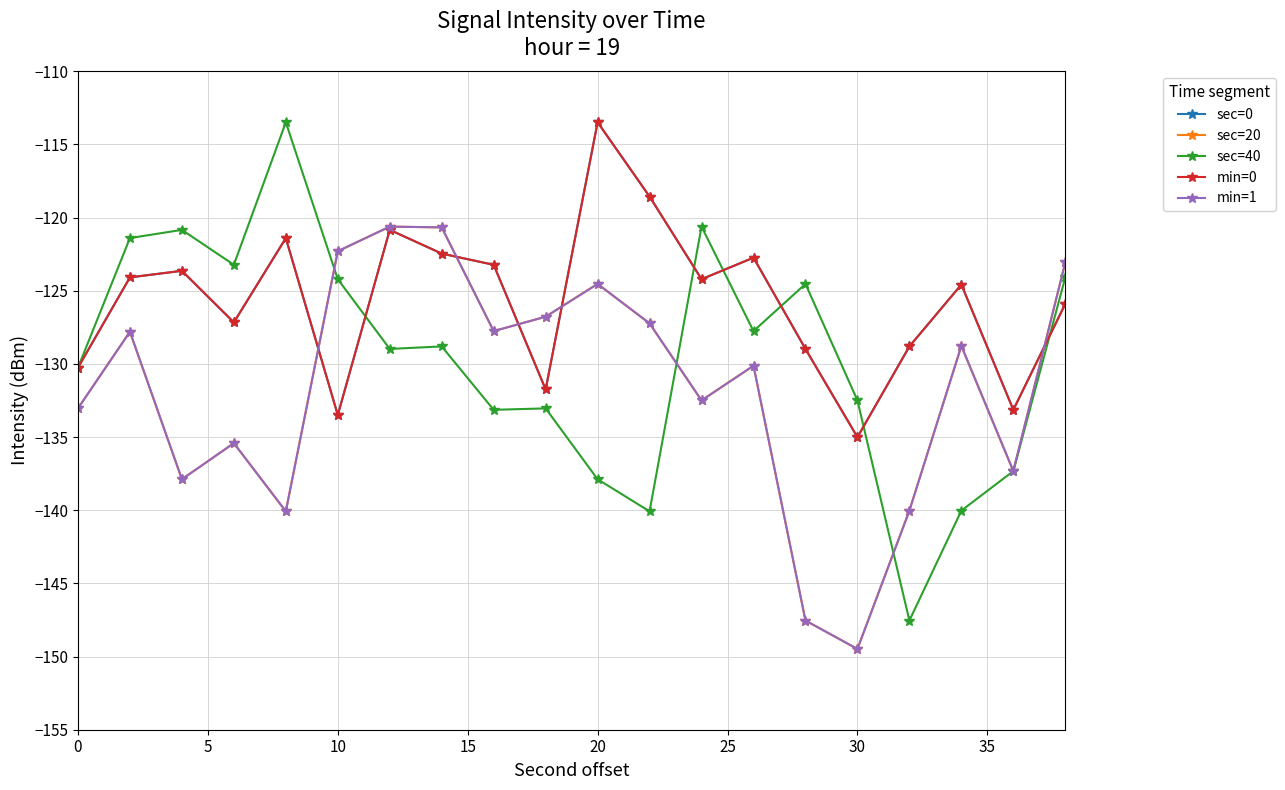

What is the maximum value for min=0?

-113.5